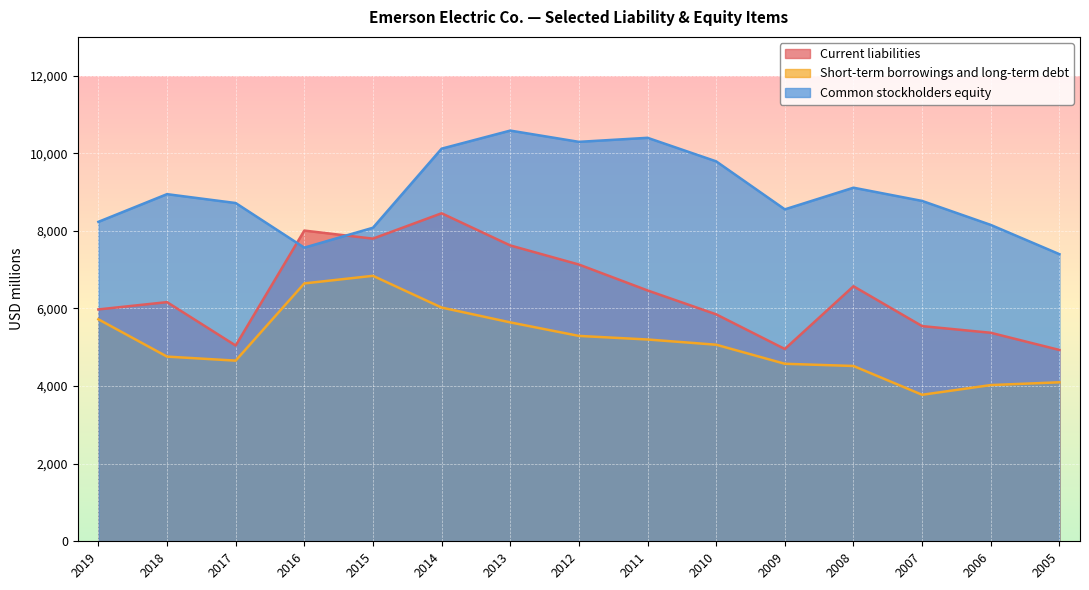

True or false: Common stockholders equity and Short-term borrowings and long-term debt intersect in this chart.

False